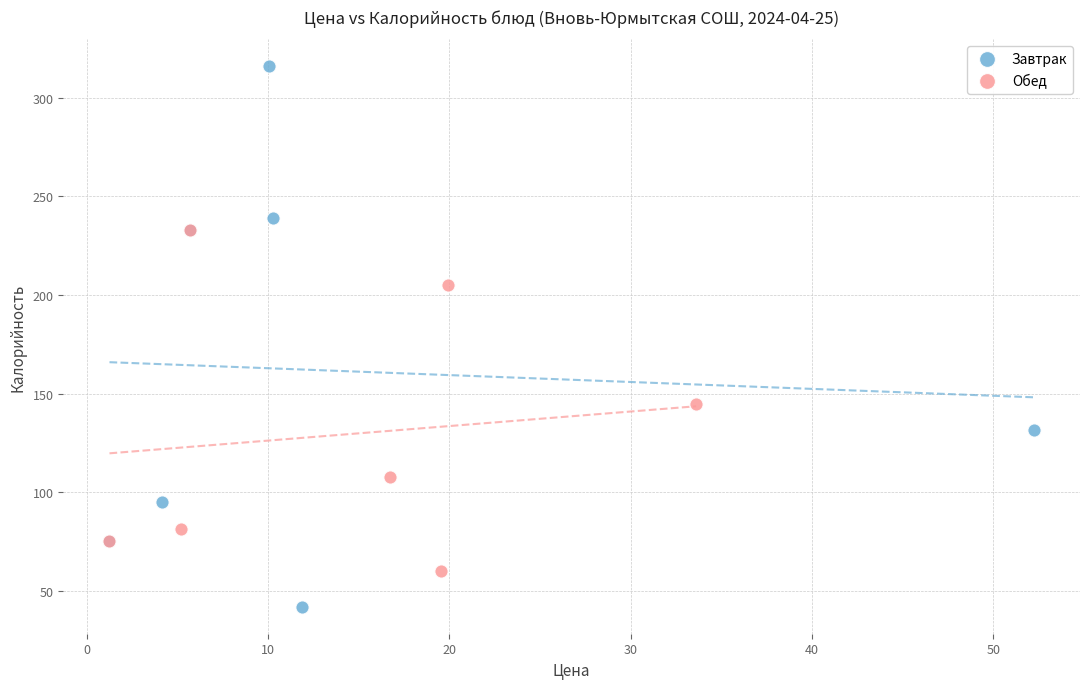

Which series reaches the maximum Y coordinate?

Завтрак